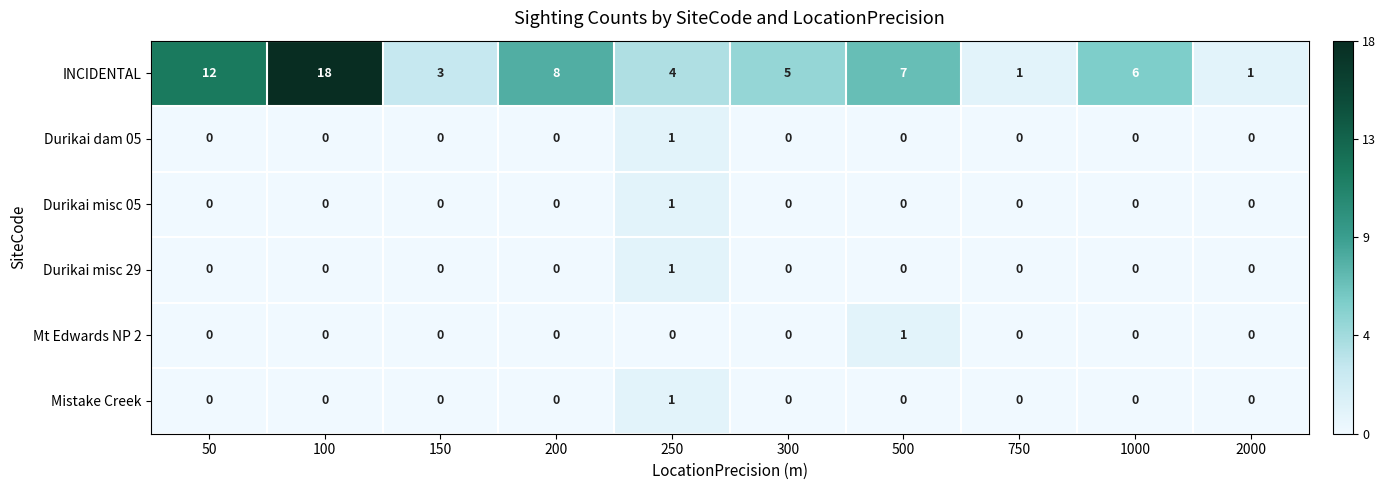

True or false: INCIDENTAL has a value of 6 at 100.

False